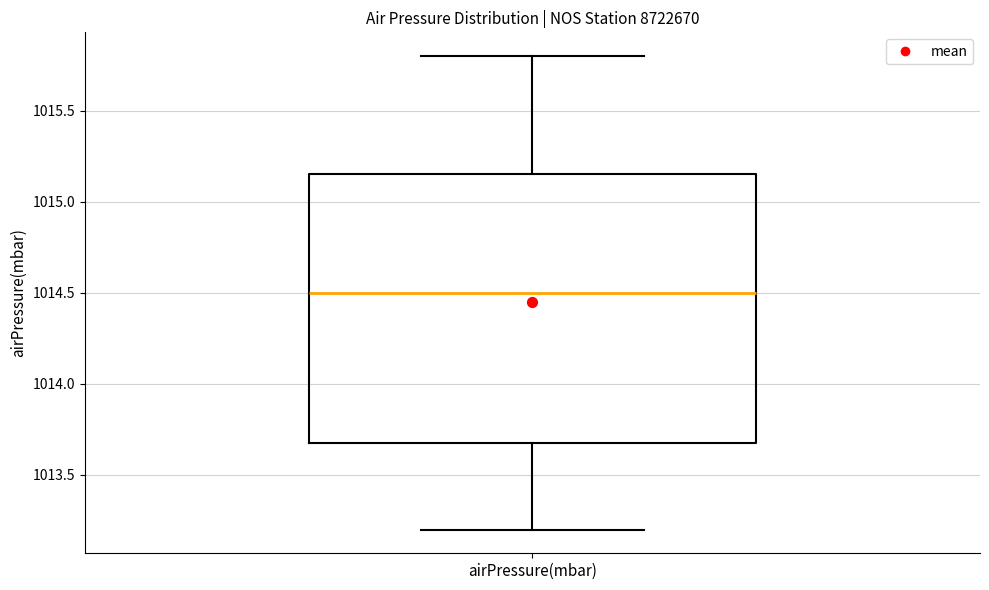

Read this box plot against the y-axis: the position of the median line, the range covered by the box, and the ends of both whiskers. The values are not printed on the chart, so give them approximately, as read against the axis.

median 1014.50, box 1013.70 to 1015.15, whiskers 1013.20 to 1015.80